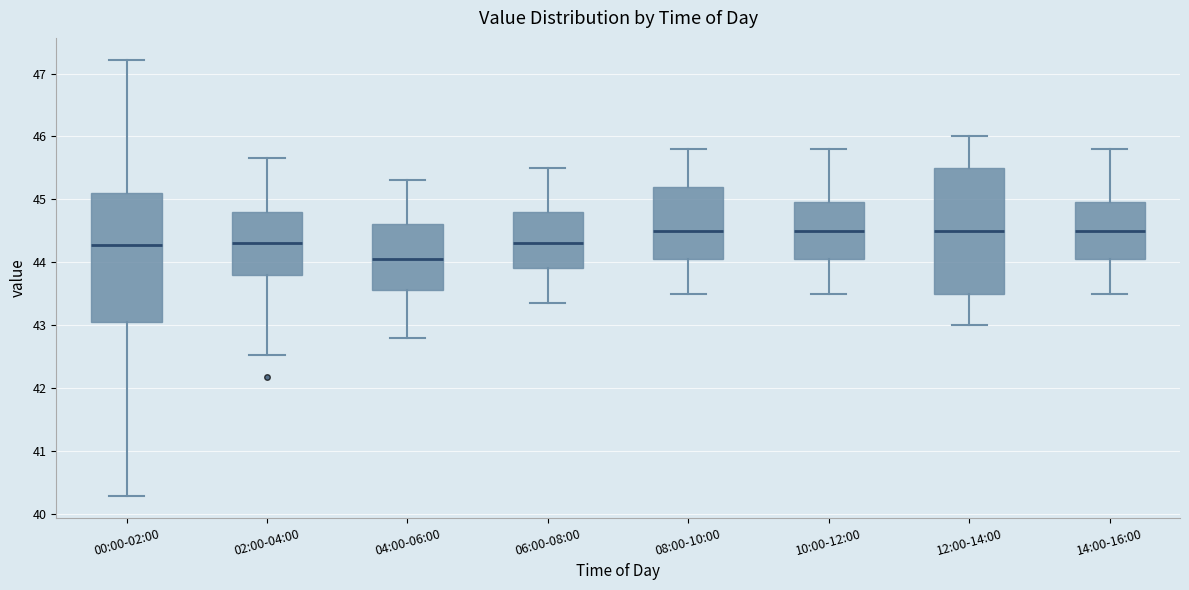

Reading left to right, transcribe this box plot: for each box, give where its median line is, the range the box spans, and where its two whiskers end, as read against the y-axis. The values are not printed on the chart, so give them approximately, as read against the axis.

00:00-02:00: median 44.3, box 43.1 to 45.1, whiskers 40.3 to 47.2
02:00-04:00: median 44.3, box 43.8 to 44.8, whiskers 42.5 to 45.7
04:00-06:00: median 44.1, box 43.6 to 44.6, whiskers 42.8 to 45.3
06:00-08:00: median 44.3, box 43.9 to 44.8, whiskers 43.4 to 45.5
08:00-10:00: median 44.5, box 44.1 to 45.2, whiskers 43.5 to 45.8
10:00-12:00: median 44.5, box 44.1 to 45.0, whiskers 43.5 to 45.8
12:00-14:00: median 44.5, box 43.5 to 45.5, whiskers 43.0 to 46.0
14:00-16:00: median 44.5, box 44.1 to 45.0, whiskers 43.5 to 45.8